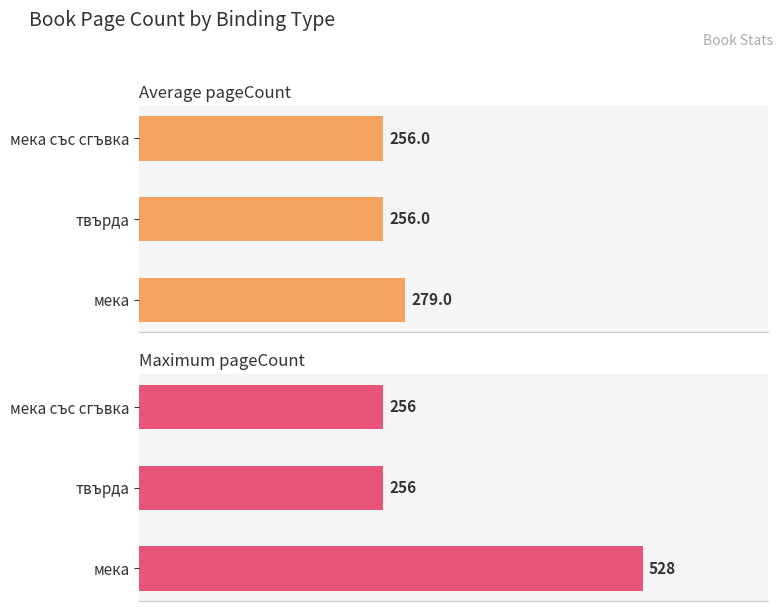

At how many categories does at least one series exceed 428?

1